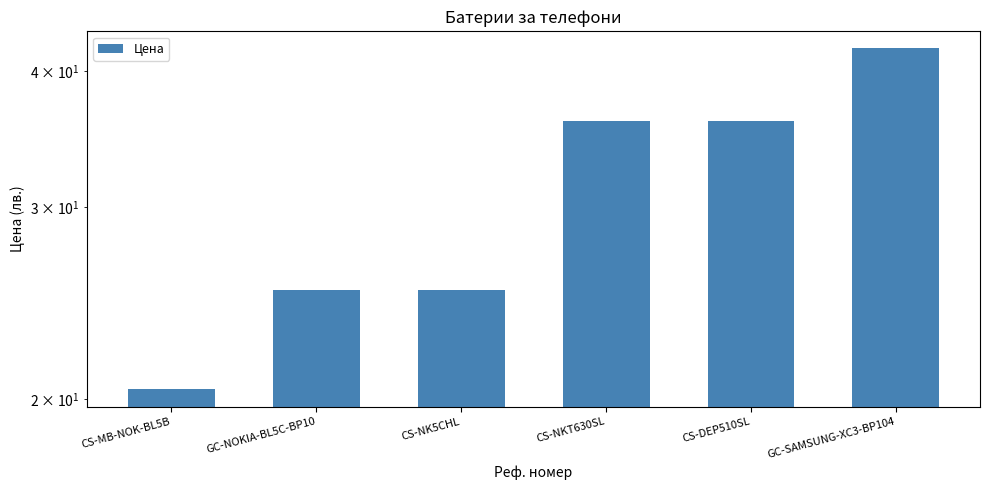

What is the maximum value shown in the chart?

42.0